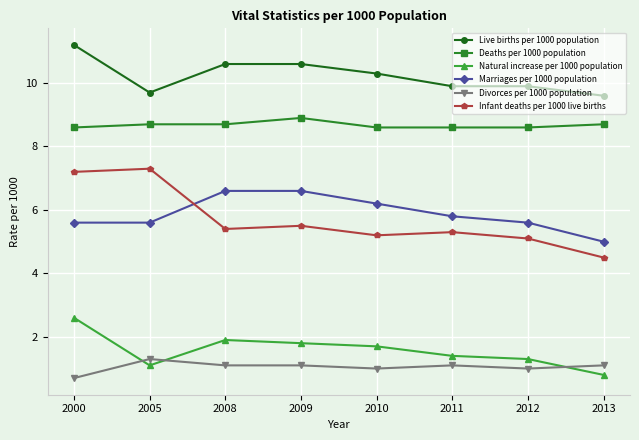

How many data points in Live births per 1000 population are above 10?

4